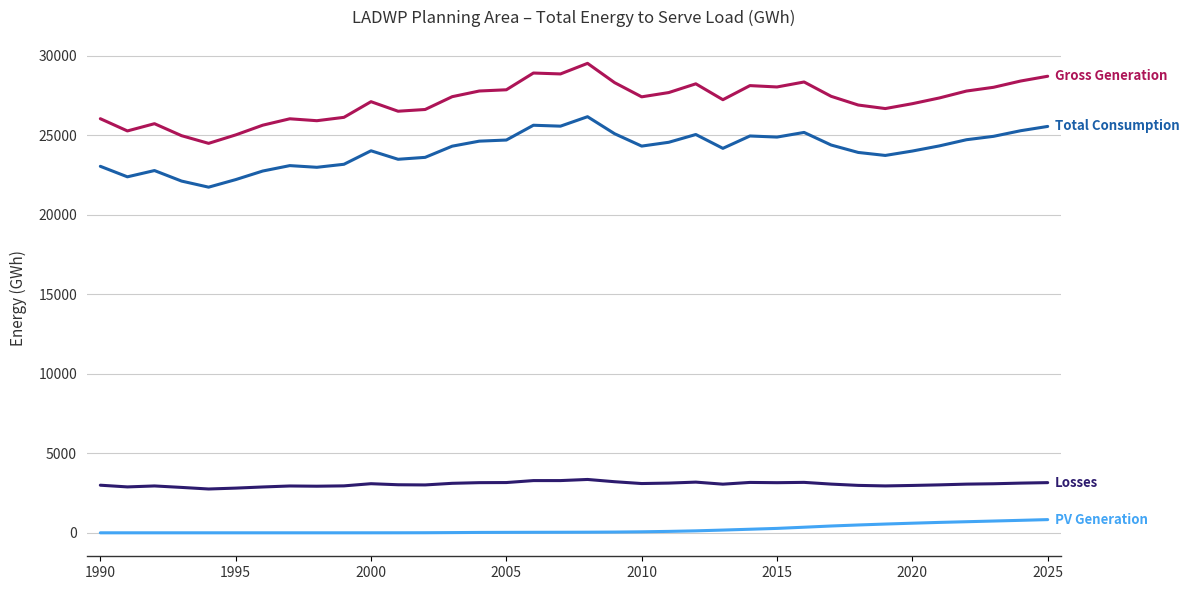

Does the chart display data point markers on the line(s)?

No